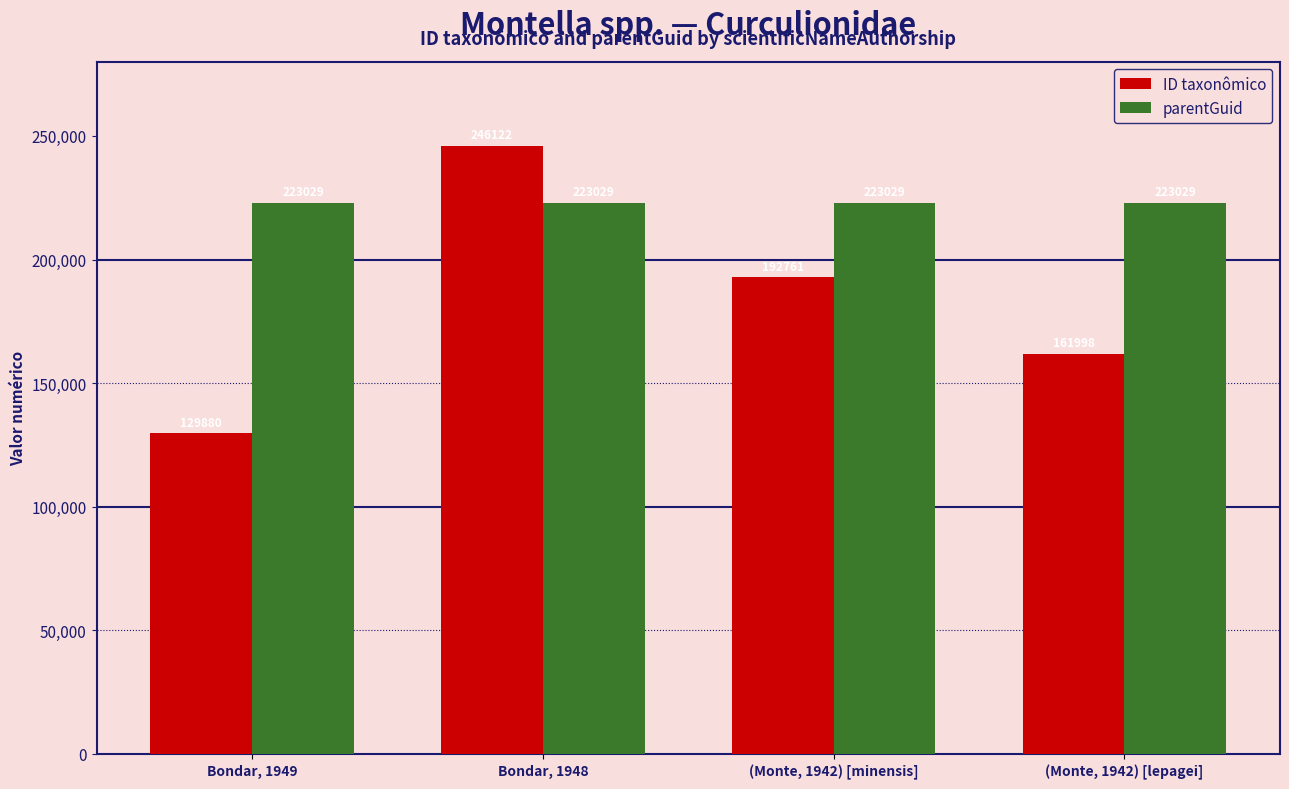

Which series has the largest total across all categories?

parentGuid